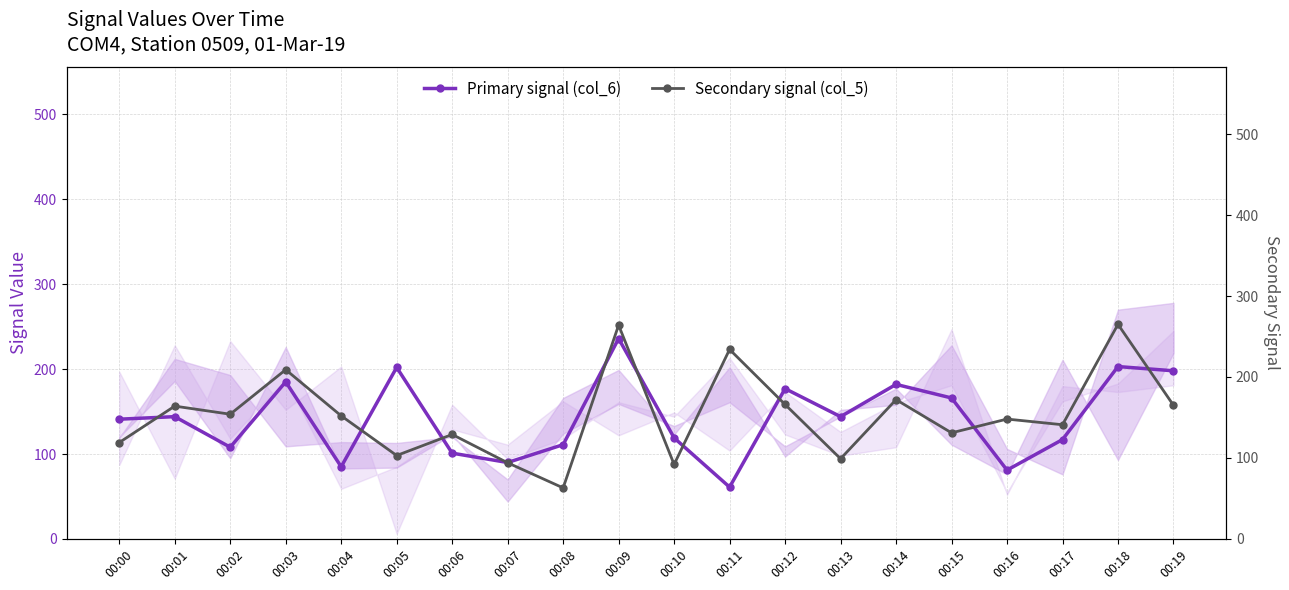

How many values in the Secondary signal (col_5) series exceed 152?

9